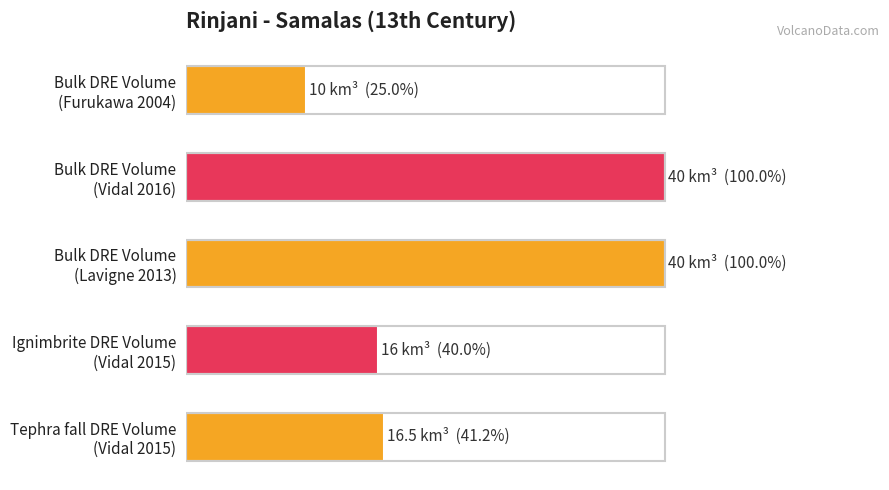

Does the chart contain any negative values?

No